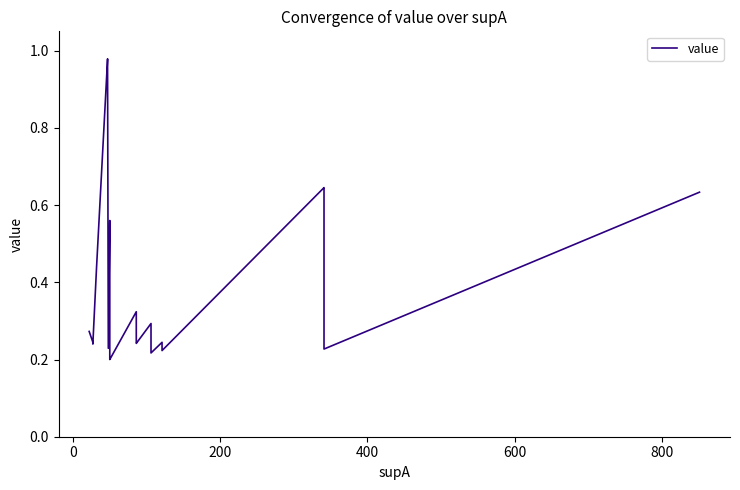

Does the chart have visible grid lines?

No